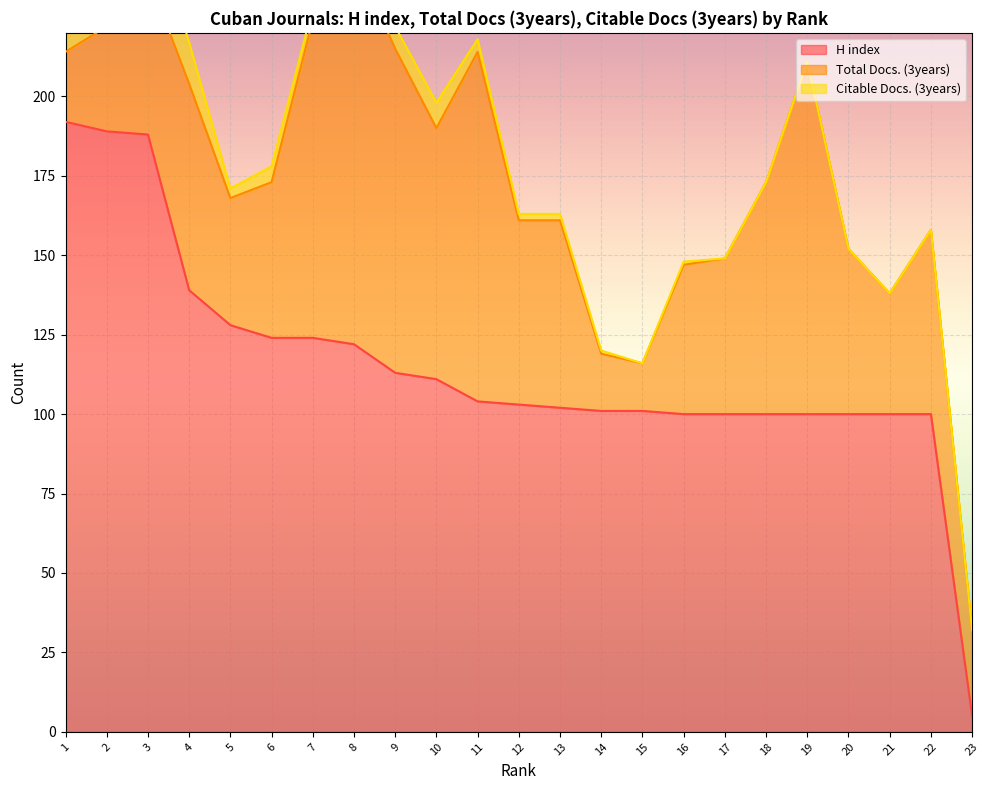

The value of H index at 17 is 180. True or false?

False